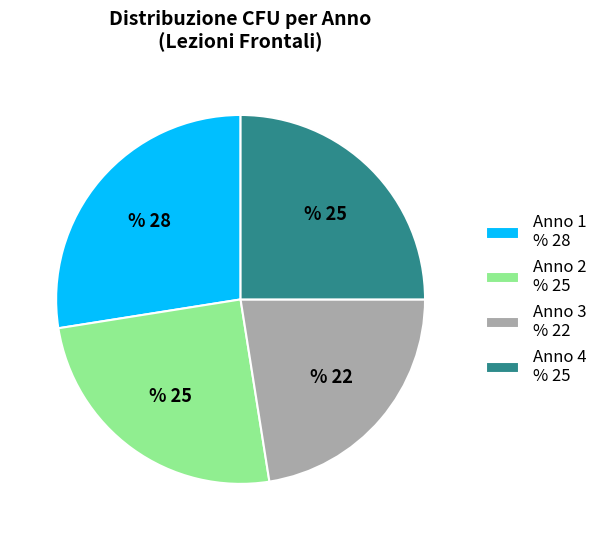

How many slices are in this pie chart?

4